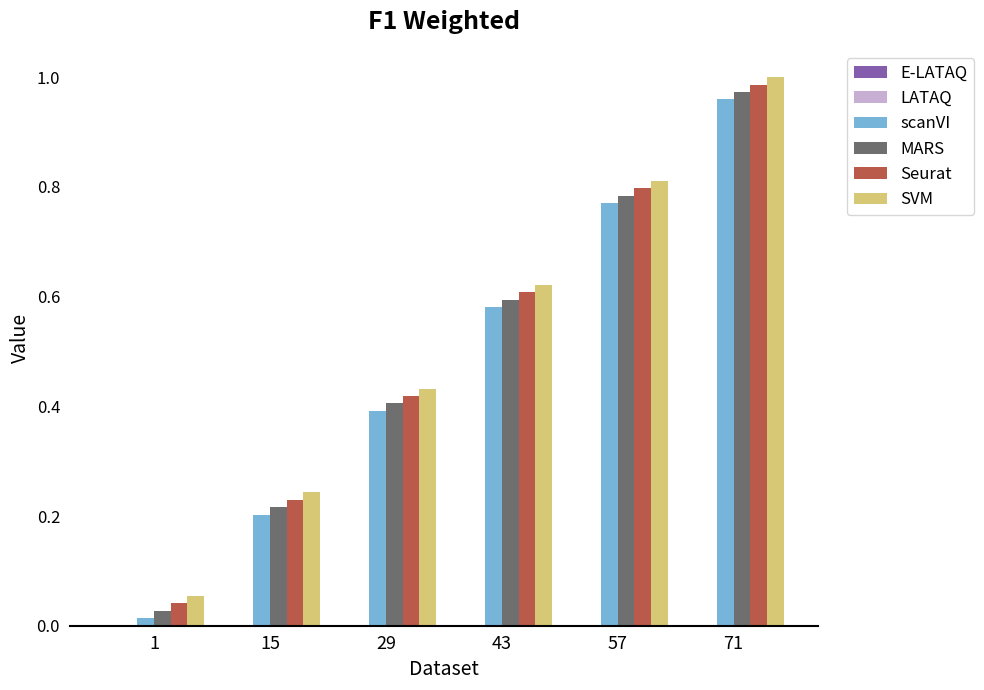

Is the value of MARS at 43 greater than the value of Seurat at 71?

No